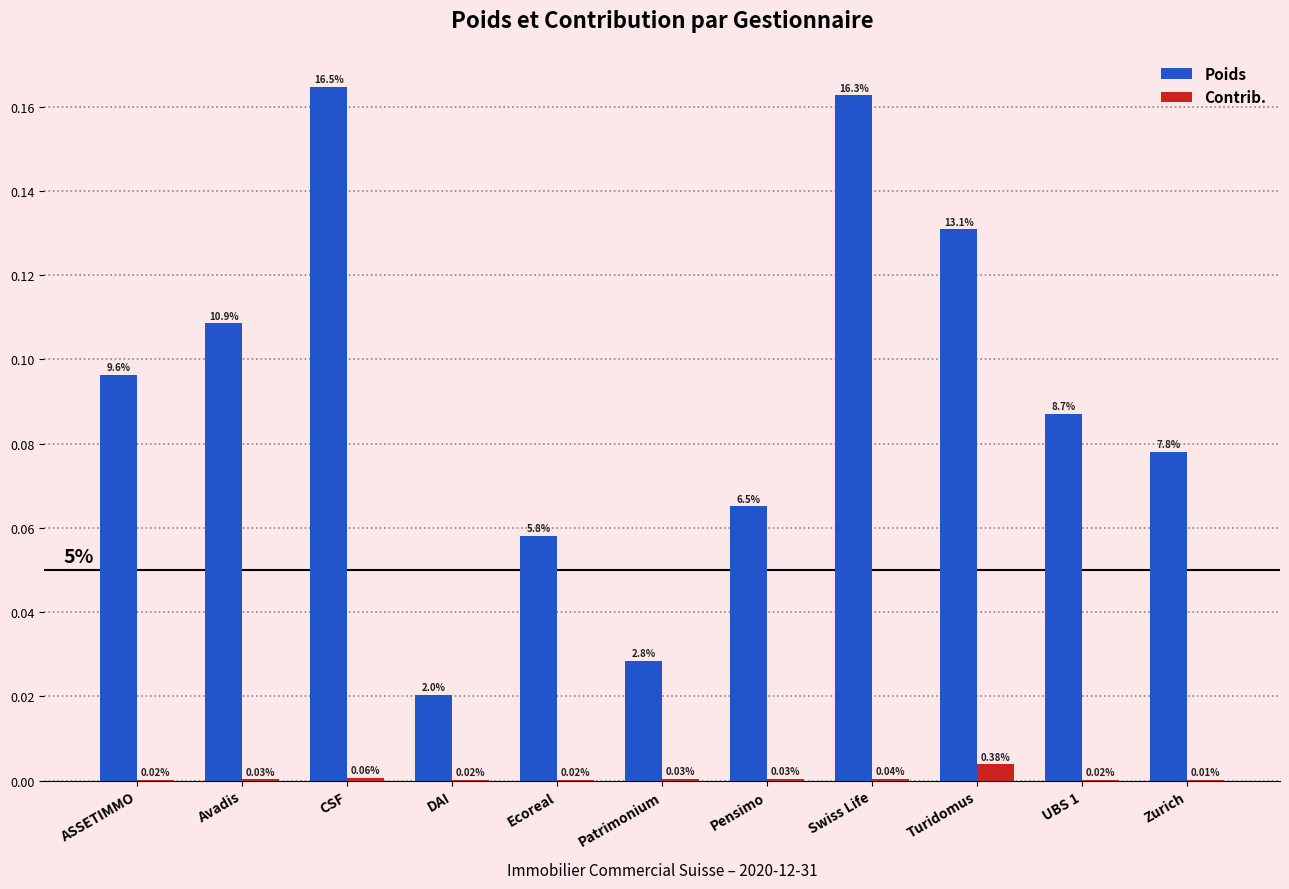

Does the chart contain stacked bars?

No